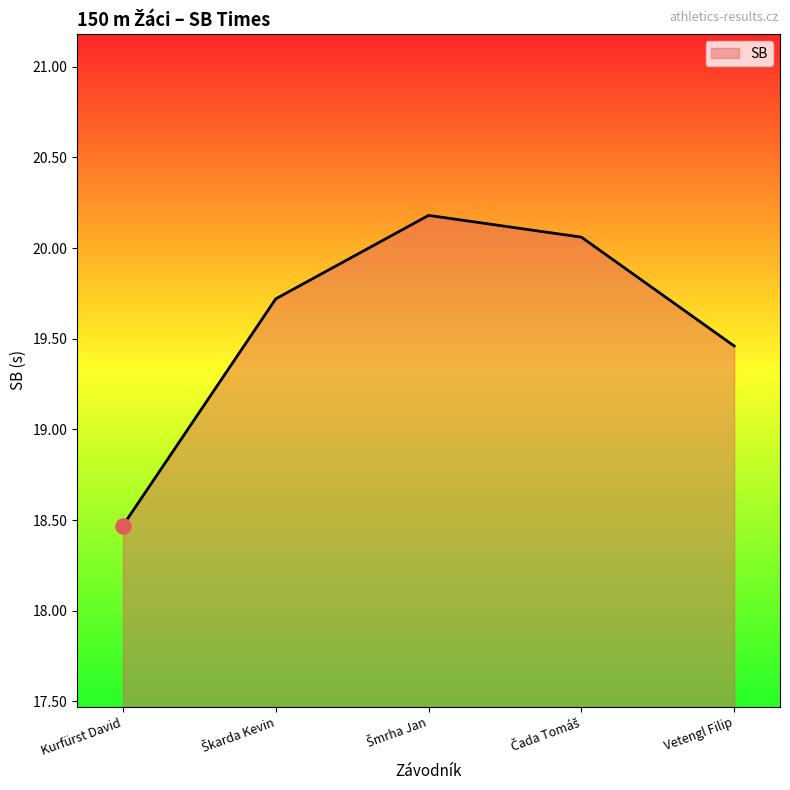

What is the change in value from Kurfürst David to Vetengl Filip?

+1.0